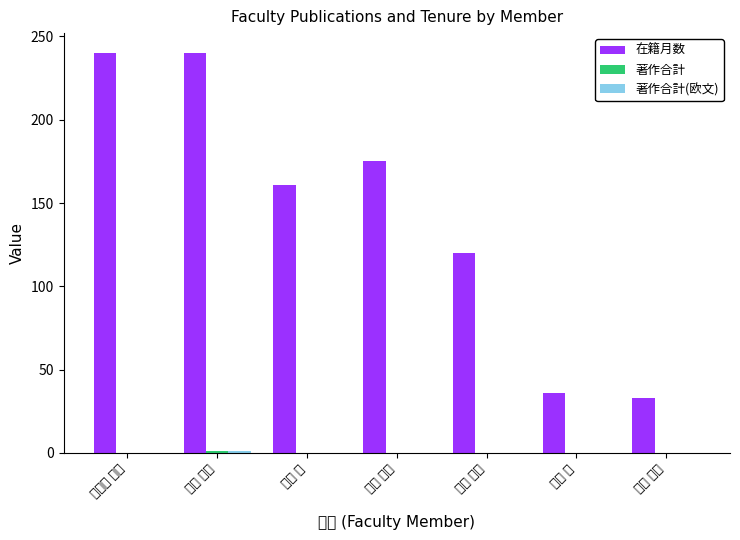

The value of 在籍月数 at 富田 卓朗 is 240. True or false?

True